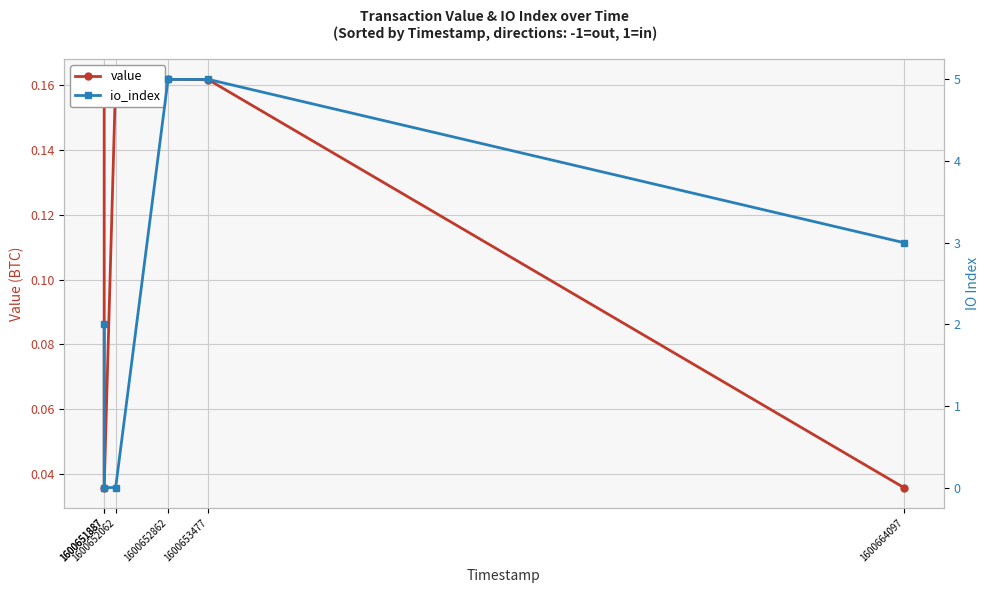

Reading left to right, extract all data points from this chart.

value: 1600651887=0.2	1600651887=0.0	1600652062=0.2	1600652862=0.2	1600653477=0.2	1600664097=0.0
io_index: 1600651887=2.0	1600651887=0.0	1600652062=0.0	1600652862=5.0	1600653477=5.0	1600664097=3.0